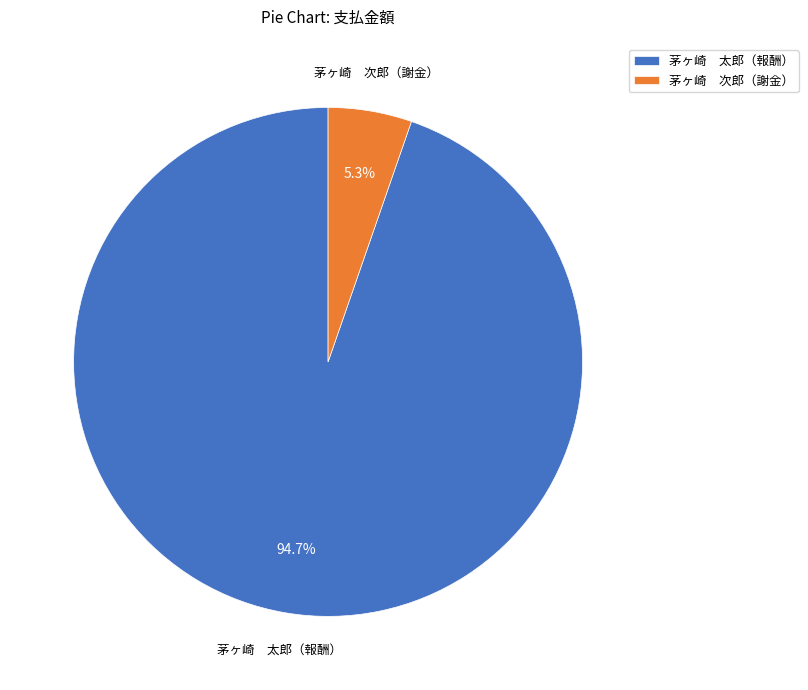

Which has a higher value, 茅ヶ崎 次郎（謝金） or 茅ヶ崎 太郎（報酬）?

茅ヶ崎 太郎（報酬）